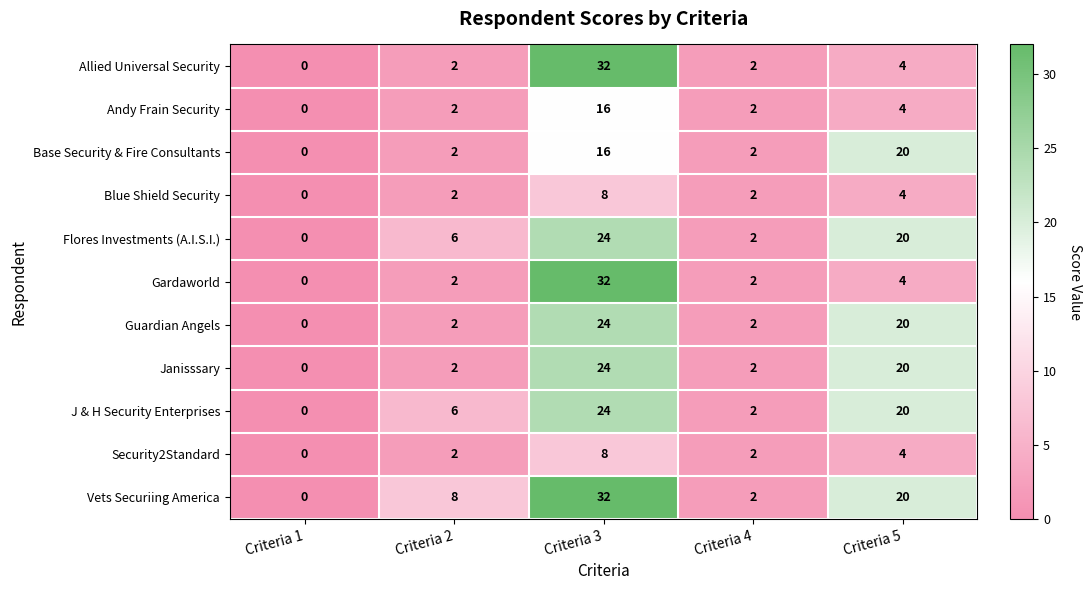

Is it true that Security2Standard equals 2 at Criteria 2?

True